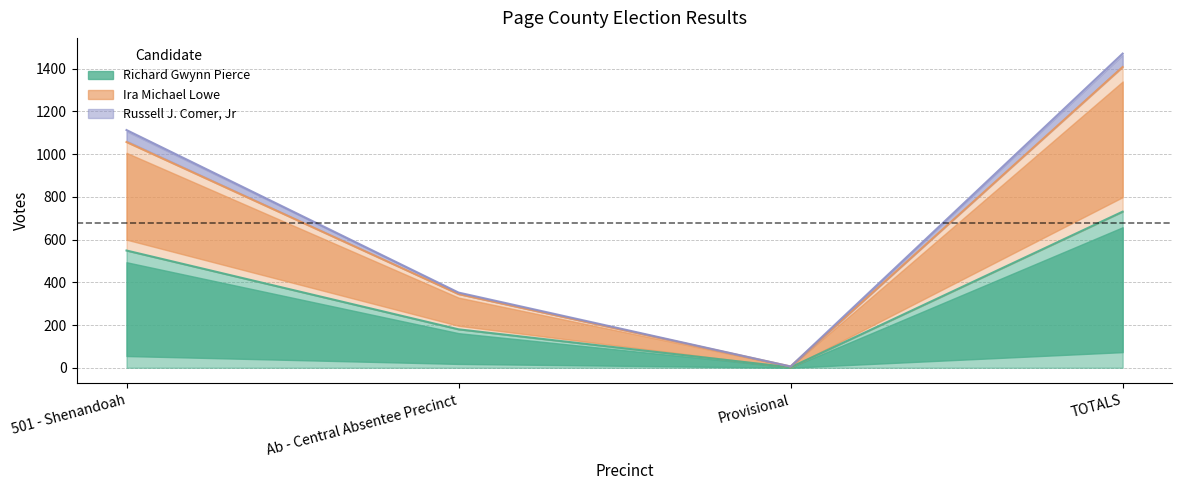

Count the Russell J. Comer, Jr values in the range 352 to 1471.

3